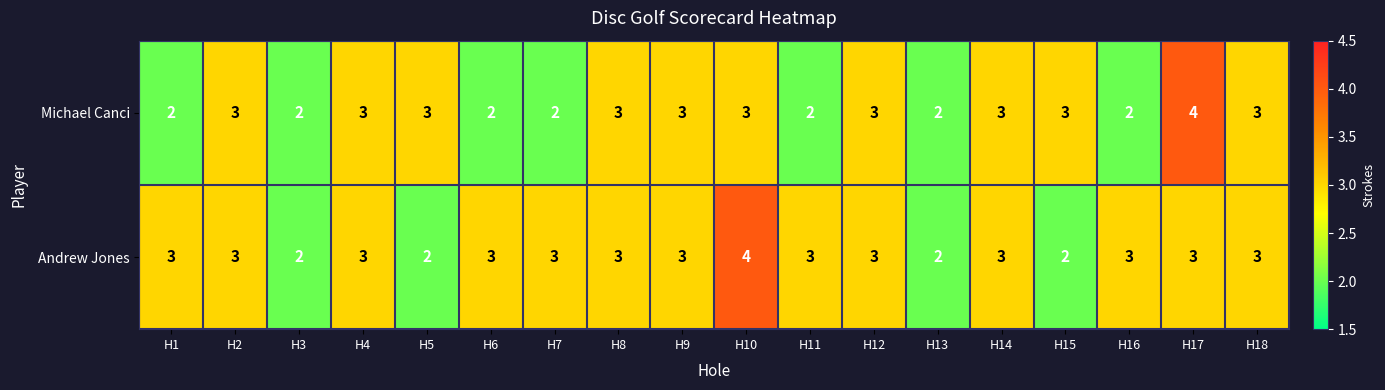

List the series in order of their overall mean, lowest first.

Michael Canci, Andrew Jones